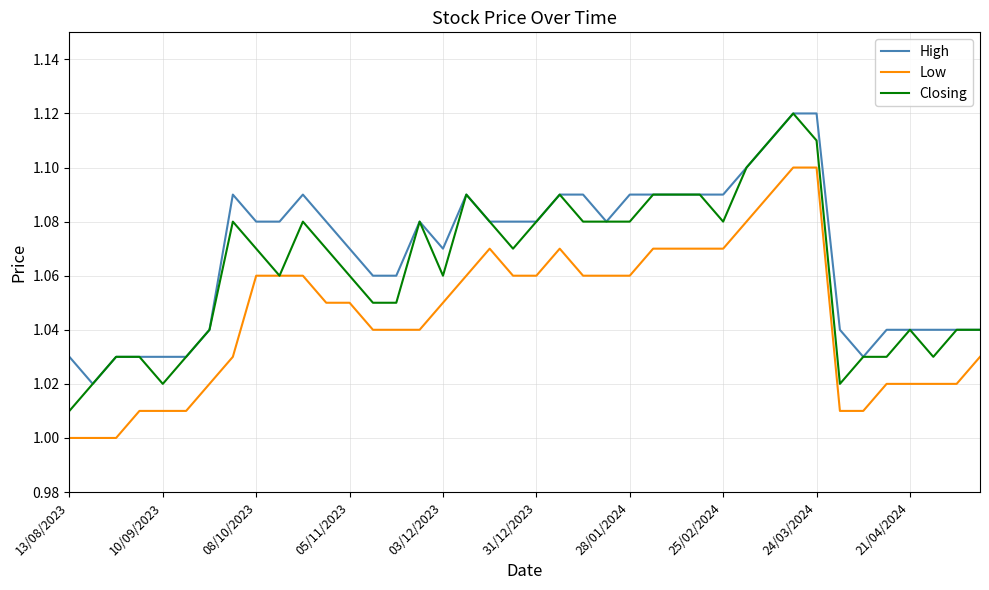

True or false: High and Low cross at least once.

False